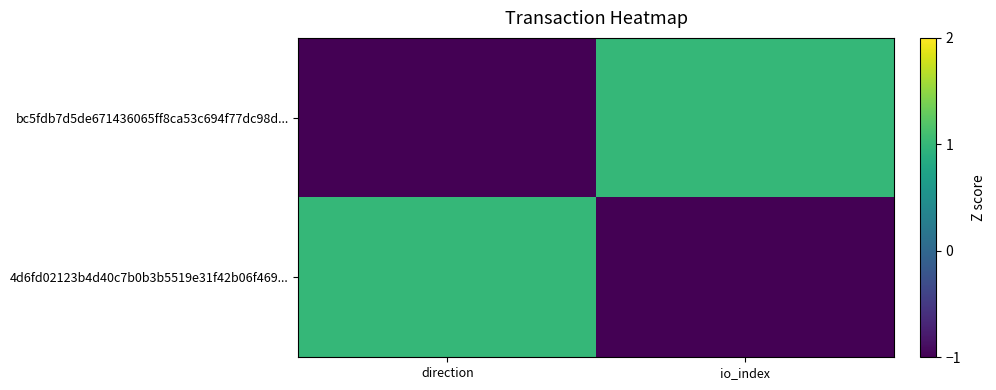

What is the greatest value displayed?

1